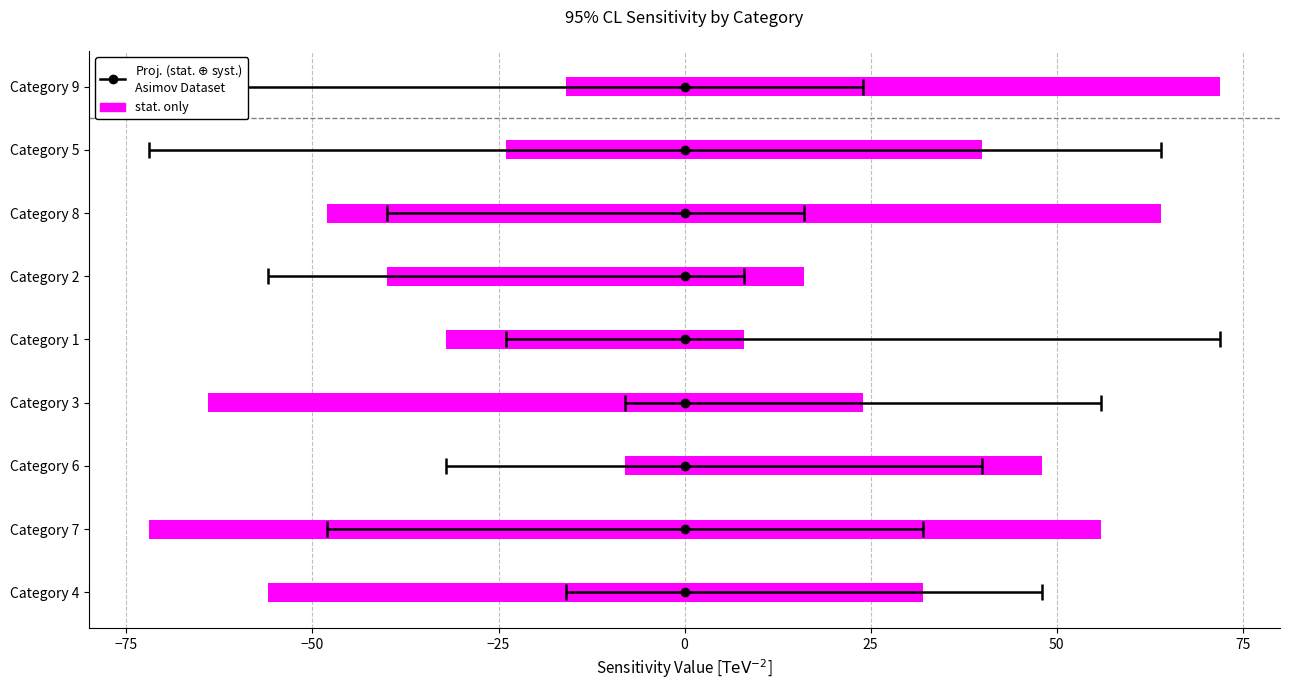

At which category is the sum across all series the highest?

1